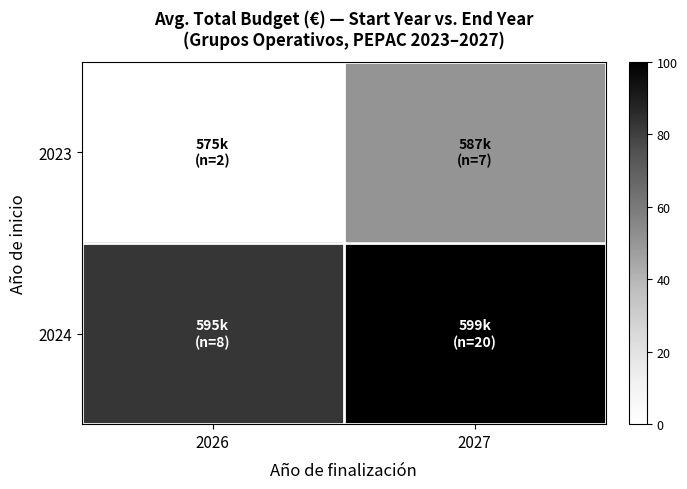

At which category is the sum across all series the highest?

2027